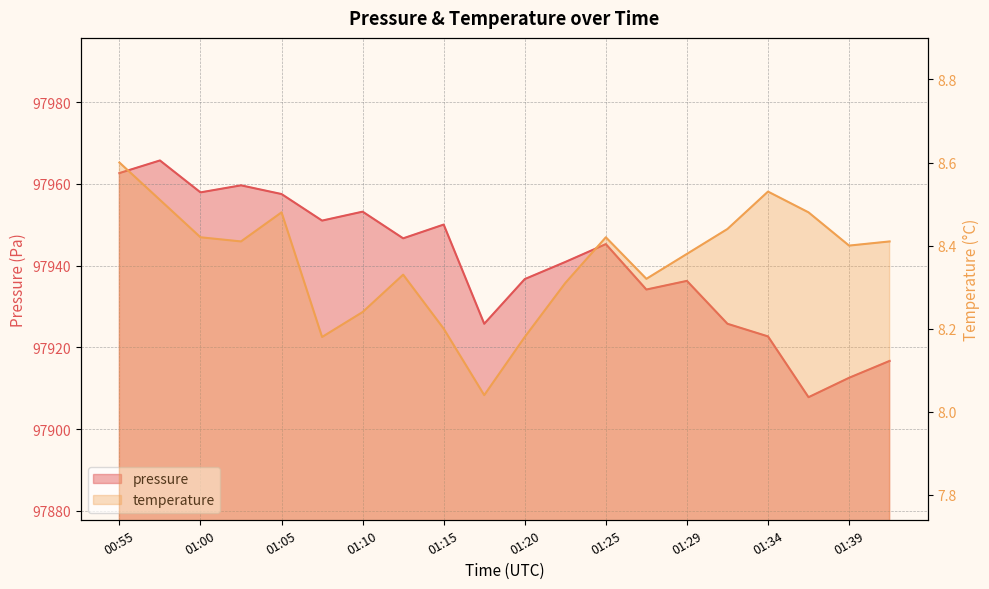

How many interior local valleys does the temperature series have?

5